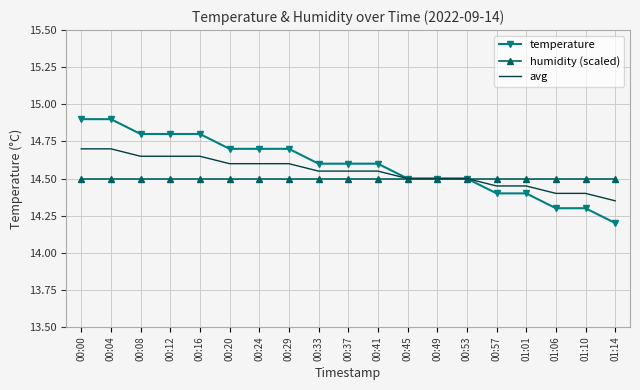

What is the difference between the maximum and minimum values in the temperature series?

0.7